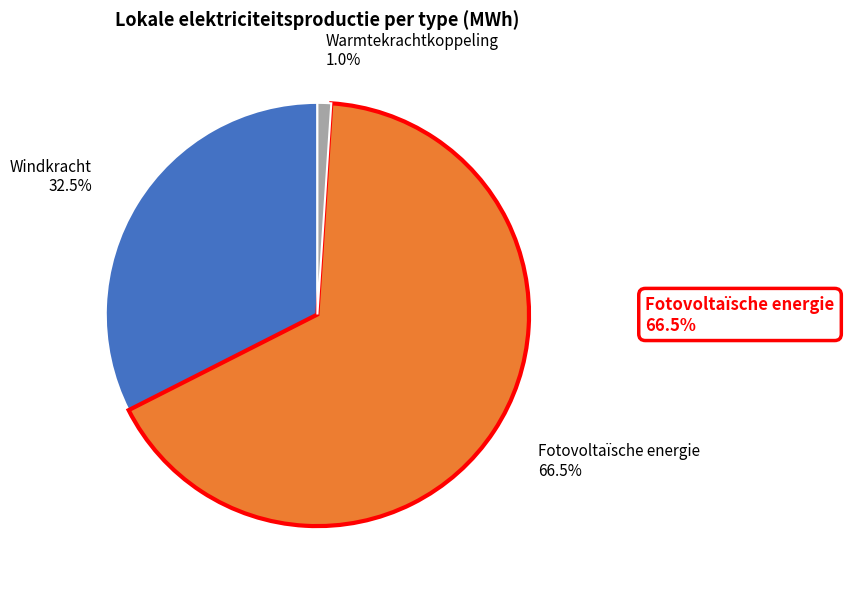

Combined, what portion of the pie is Warmtekrachtkoppeling and Windkracht?

33.5%